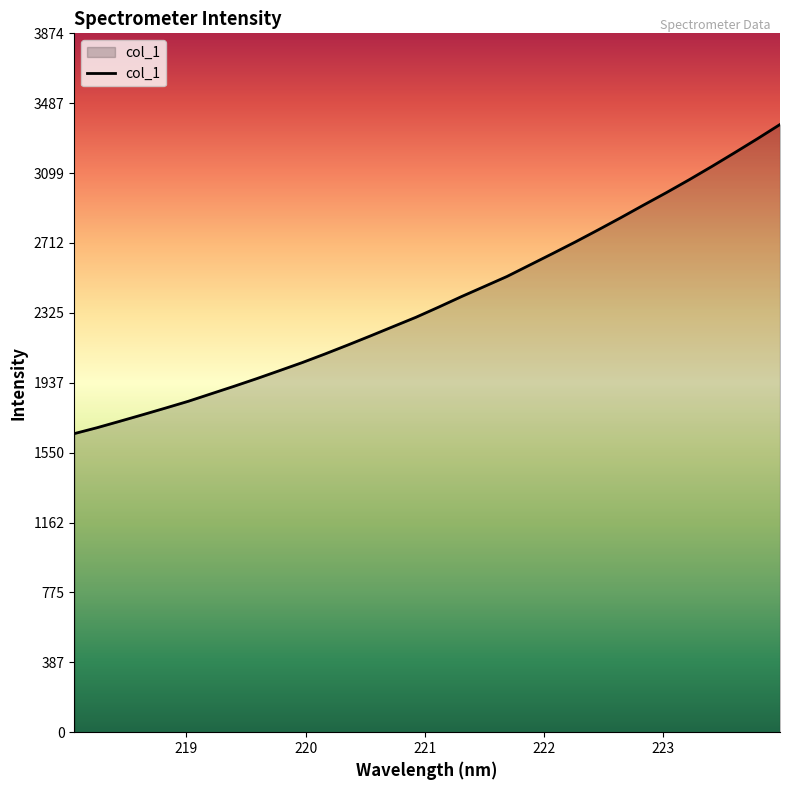

What is the smallest value displayed?

1655.3